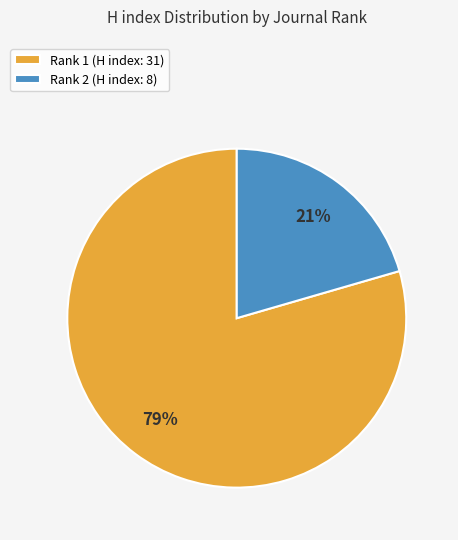

To the nearest percent, what is the combined percentage of Rank 1 (H index: 31) and Rank 2 (H index: 8)?

100%